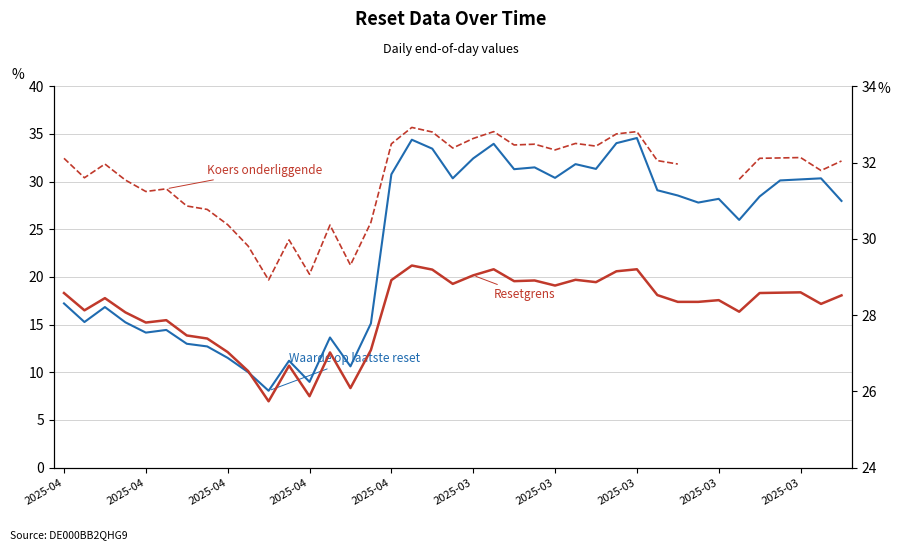

Which has a higher value, 34 or 31?

34